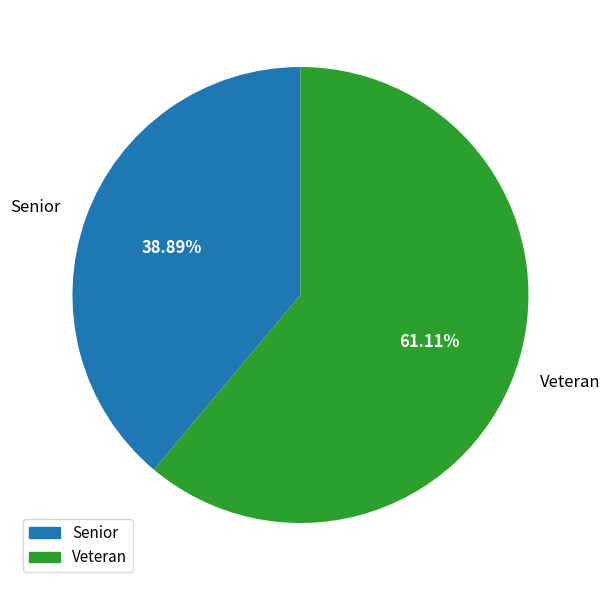

Rank the categories by value from highest to lowest.

Veteran, Senior